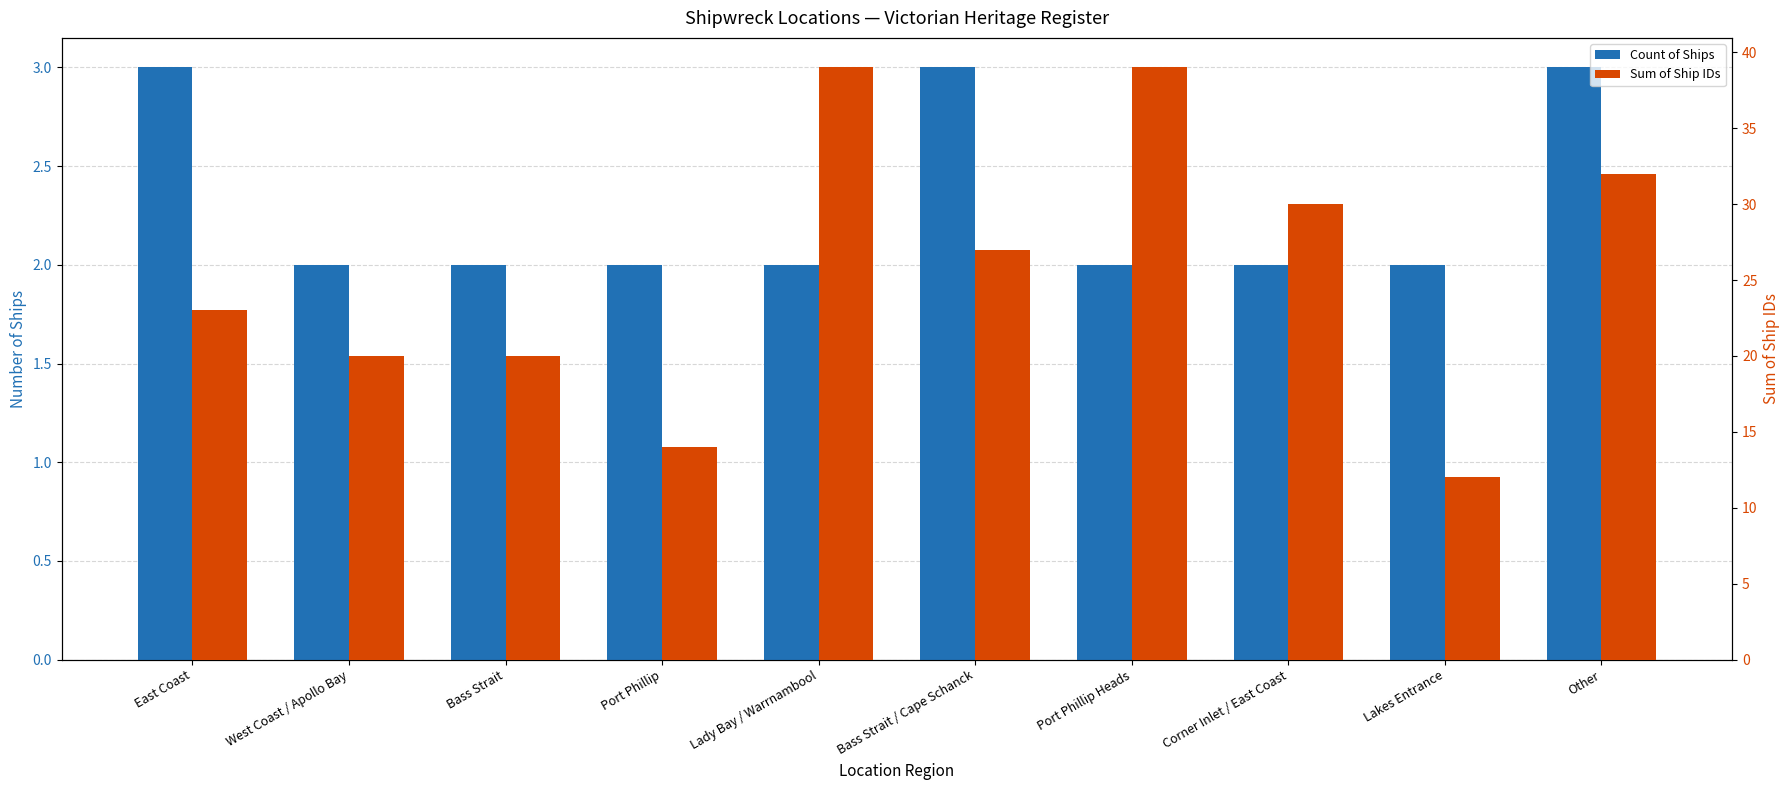

Rank the series by their average value, from highest to lowest.

Sum of Ship IDs, Count of Ships